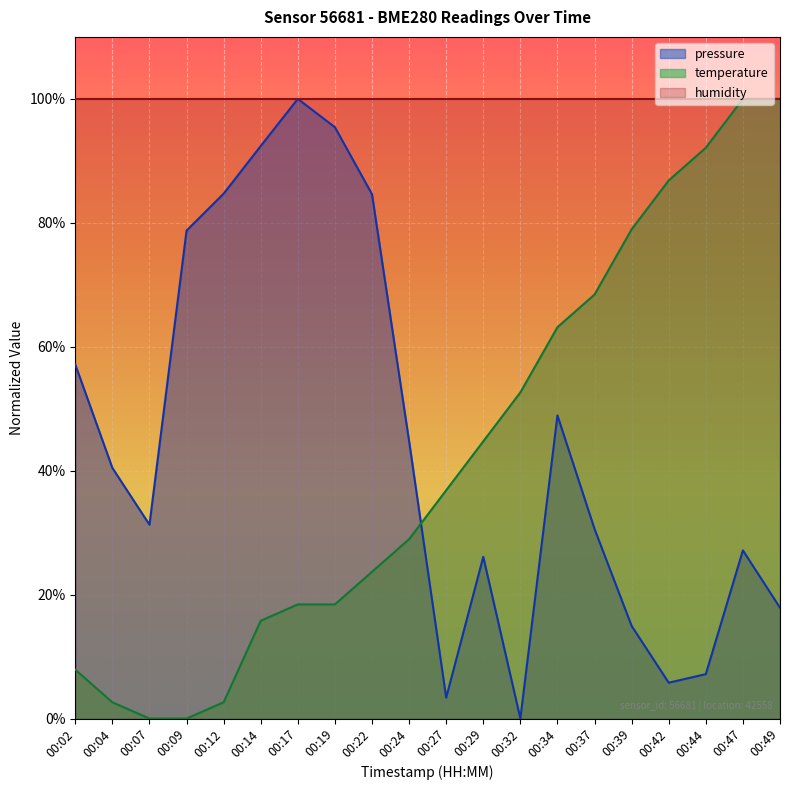

Which series has the largest total across all categories?

humidity